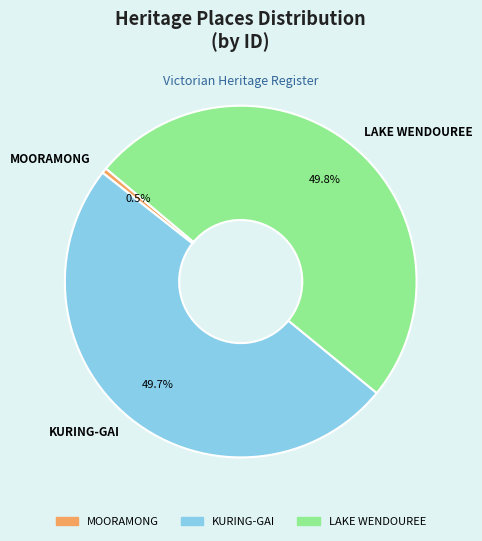

What is the smallest slice in the pie chart?

MOORAMONG